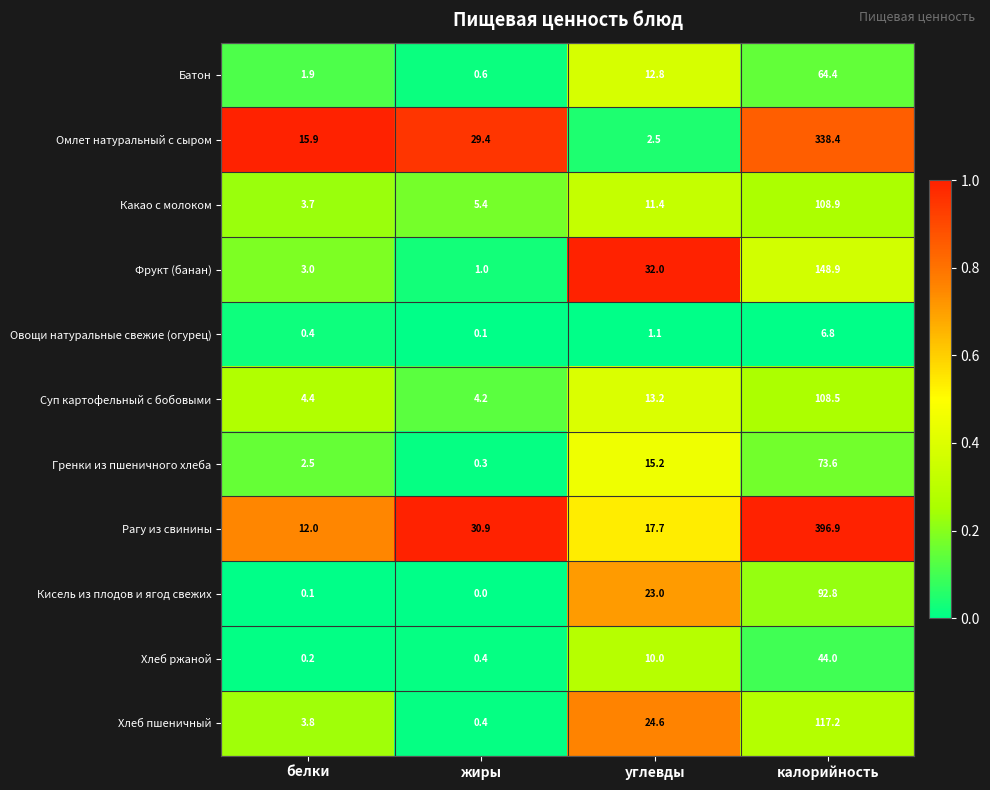

List the series in order of their peak value, highest first.

Рагу из свинины, Омлет натуральный с сыром, Фрукт (банан), Хлеб пшеничный, Какао с молоком, Суп картофельный с бобовыми, Кисель из плодов и ягод свежих, Гренки из пшеничного хлеба, Батон, Хлеб ржаной, Овощи натуральные свежие (огурец)